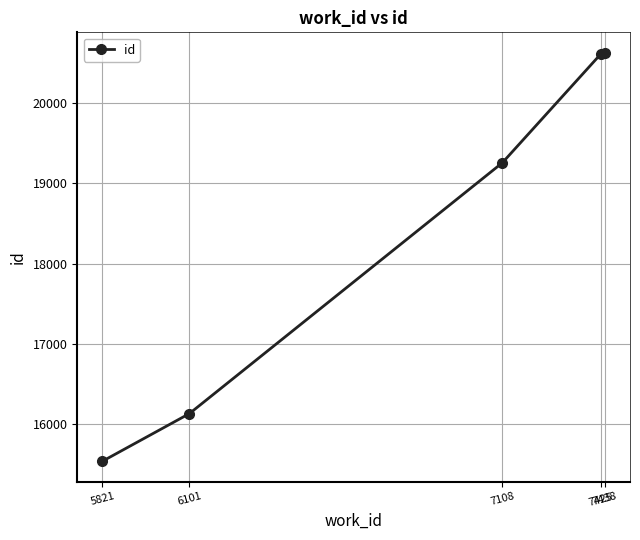

What is the smallest value displayed?

15537